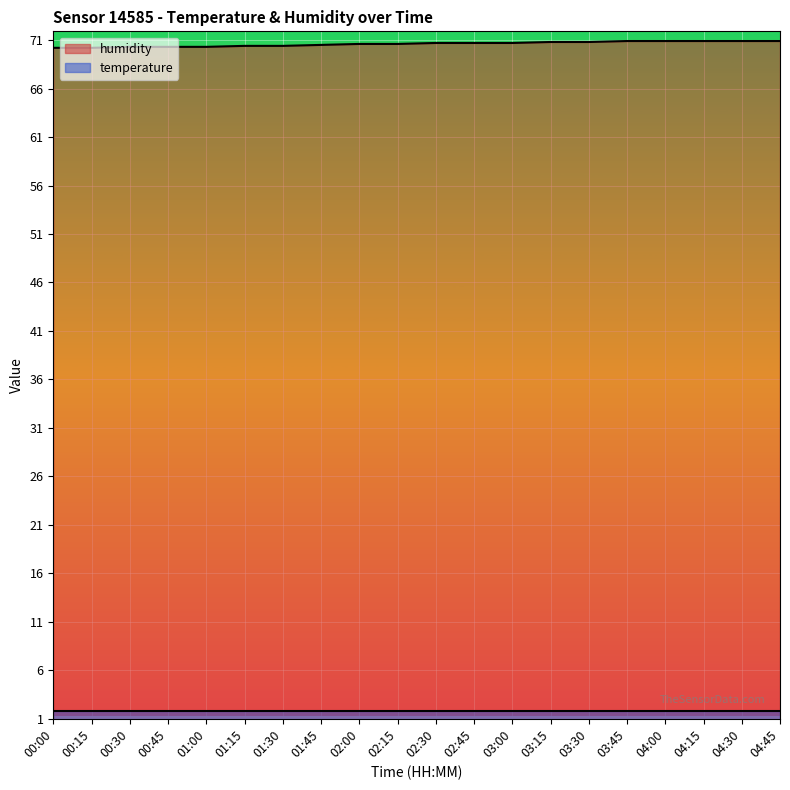

What is the value of the 15th point from the left?

70.8